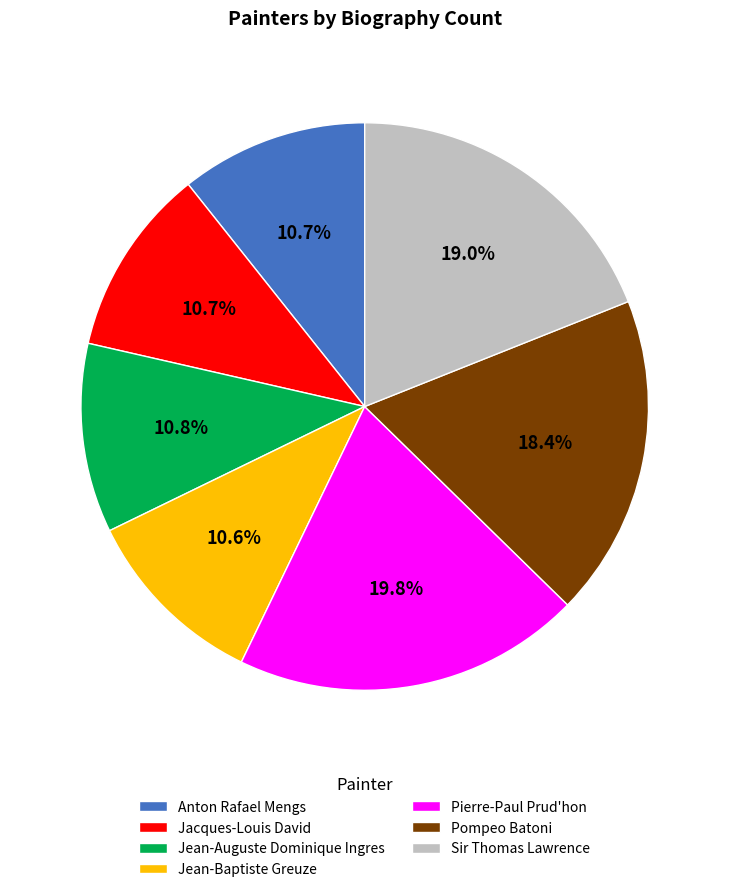

What percentage is NOT represented by Jean-Baptiste Greuze?

89.4%